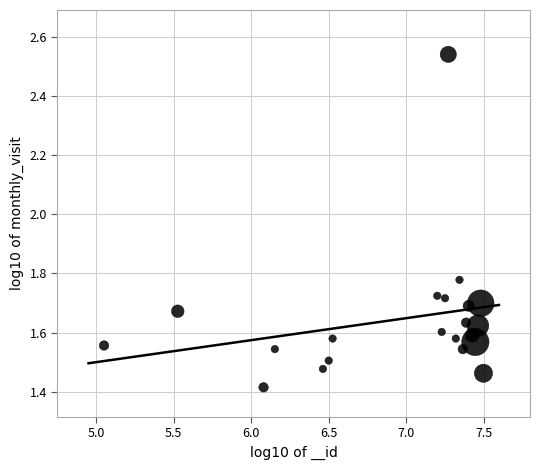

What is the range of Y values (max minus min)?

1.1